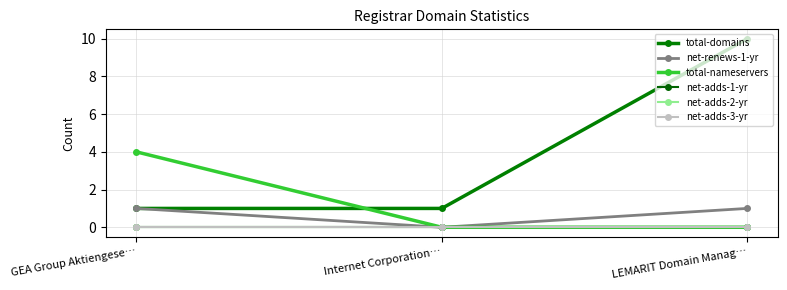

Is this an area chart (filled region under the line)?

No